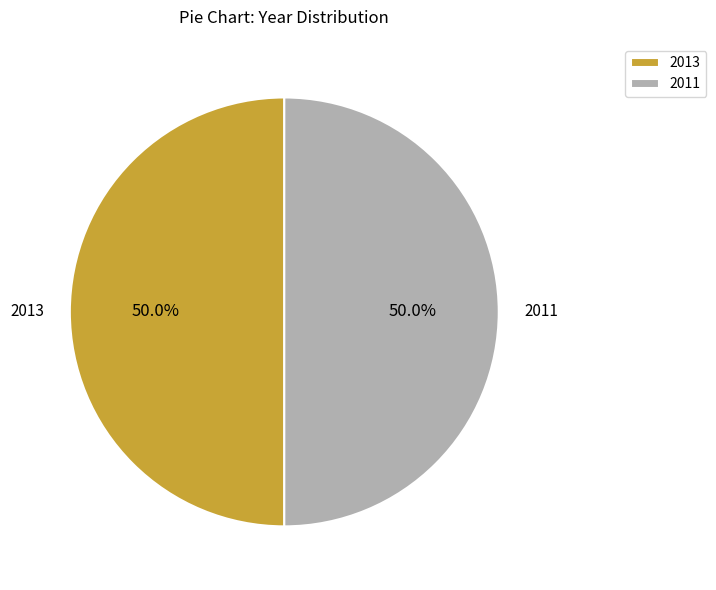

What is the total percentage of 2013 and 2011?

100.0%